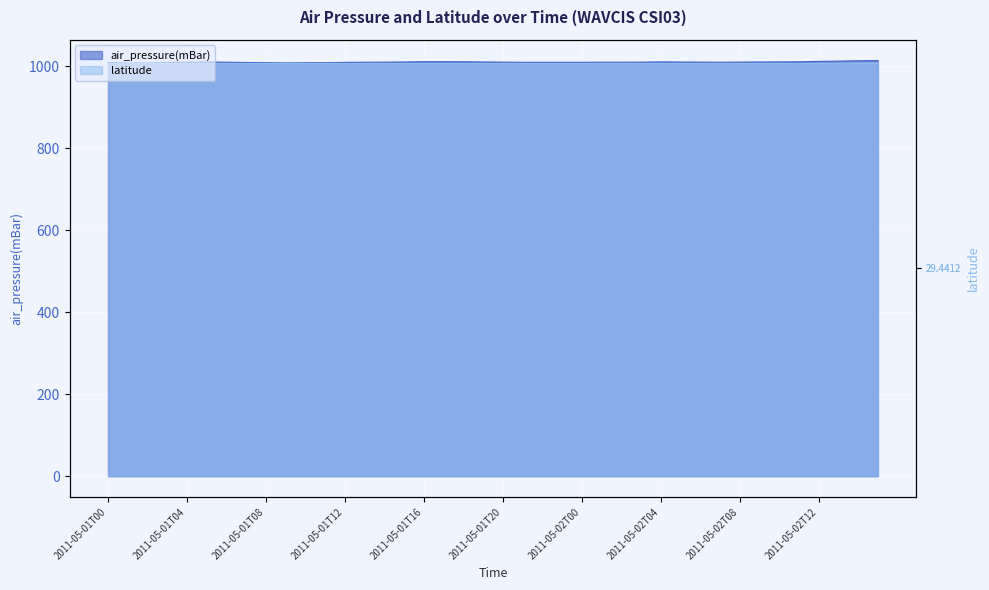

What position from the left is 2011-05-02T06?

31